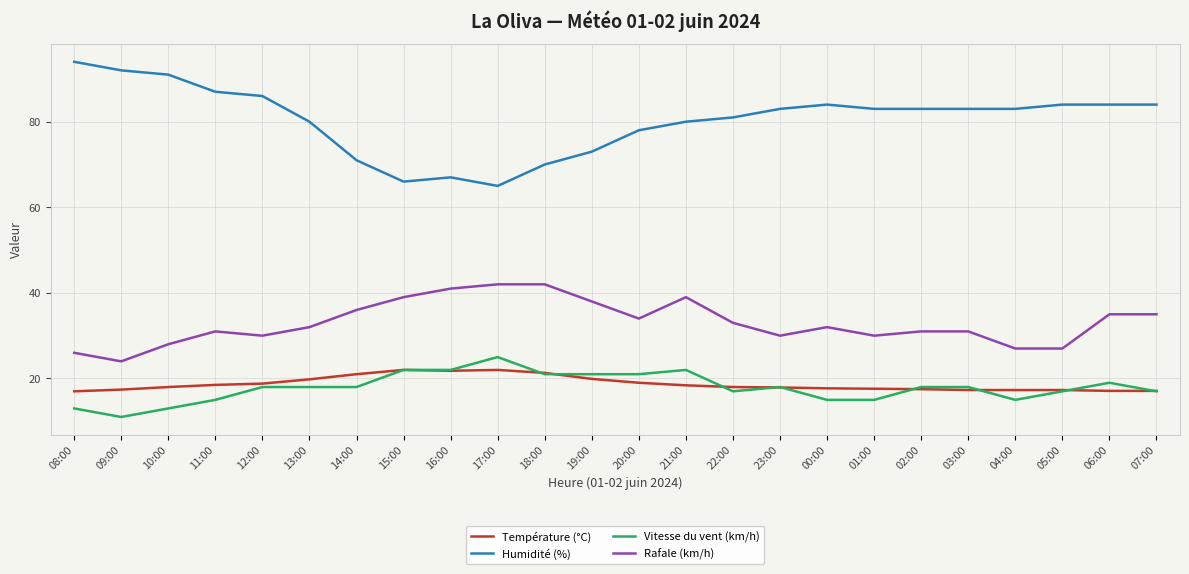

What are all the series names shown in the legend?

Température (°C), Humidité (%), Vitesse du vent (km/h), Rafale (km/h)